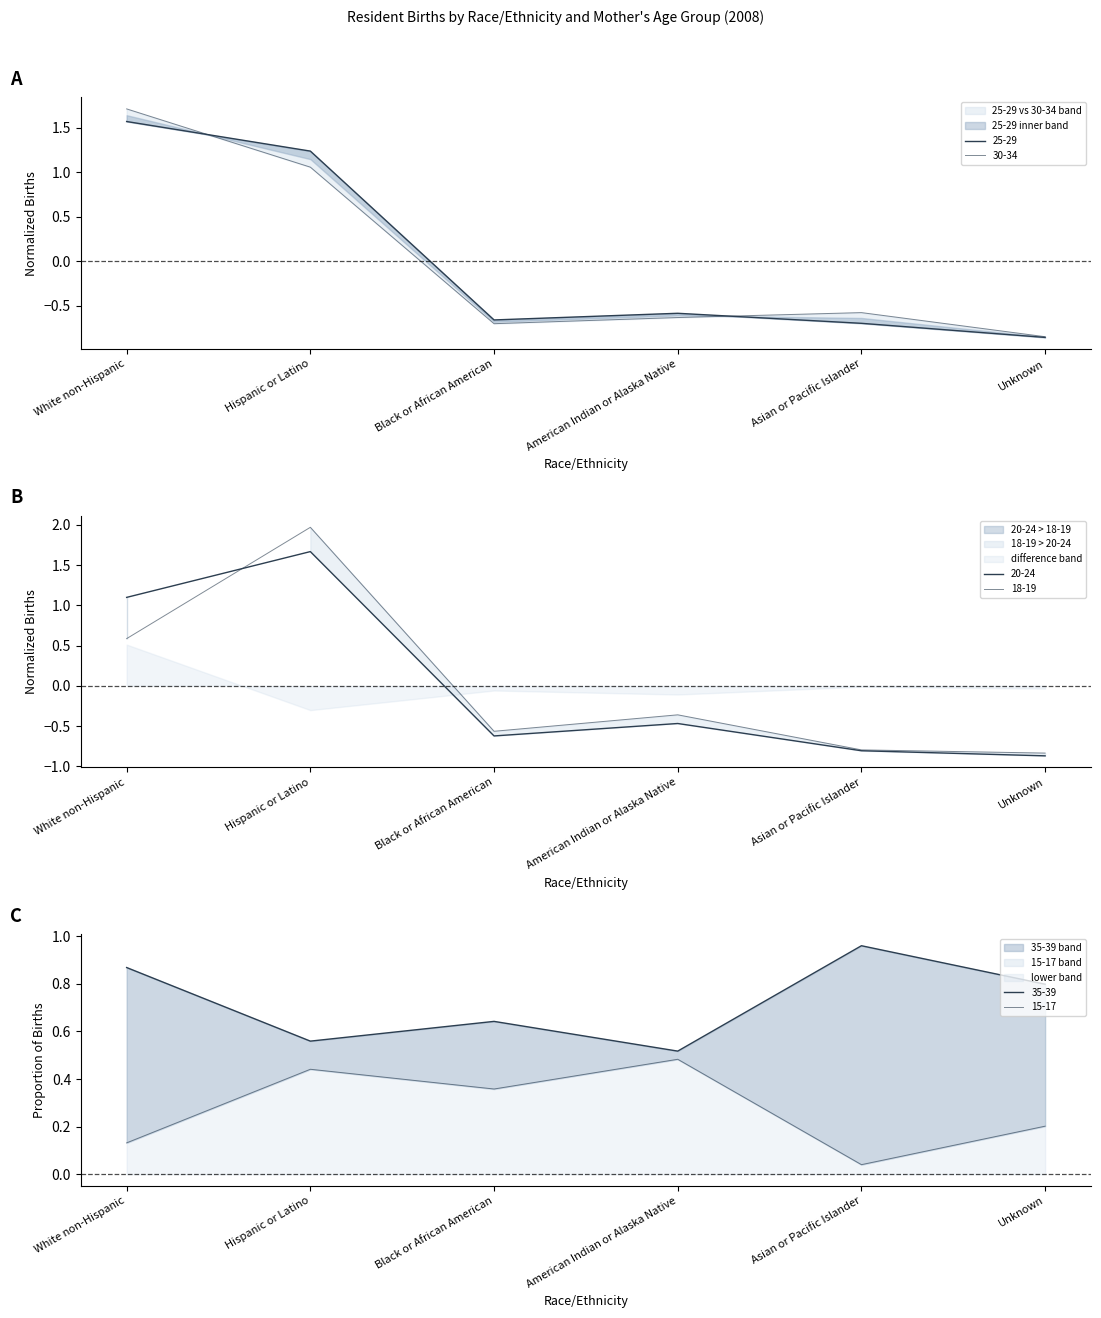

Which series has the largest range (max minus min)?

18-19